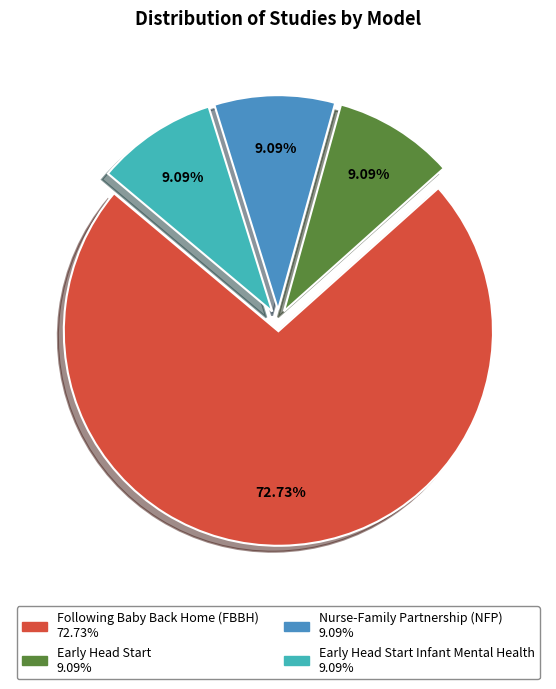

Count the number of slices in the pie.

4